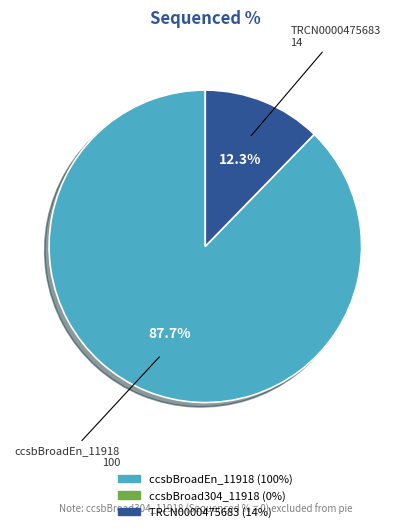

Does any single category account for the majority?

Yes